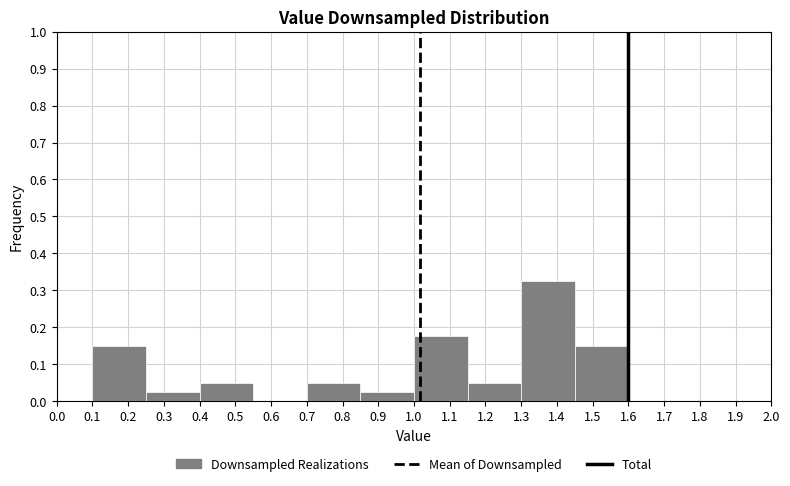

Over which range of the x-axis is the bar tallest?

1.30 to 1.45